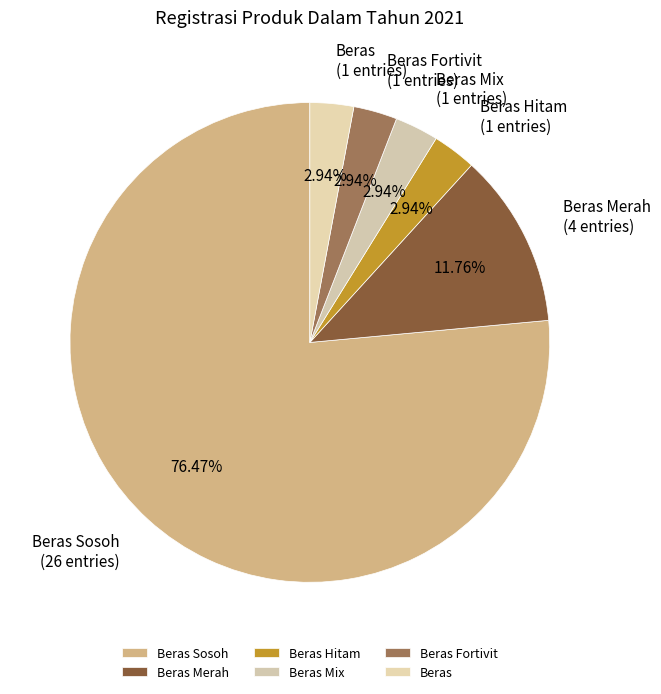

What is the largest slice in the pie chart?

Beras Sosoh